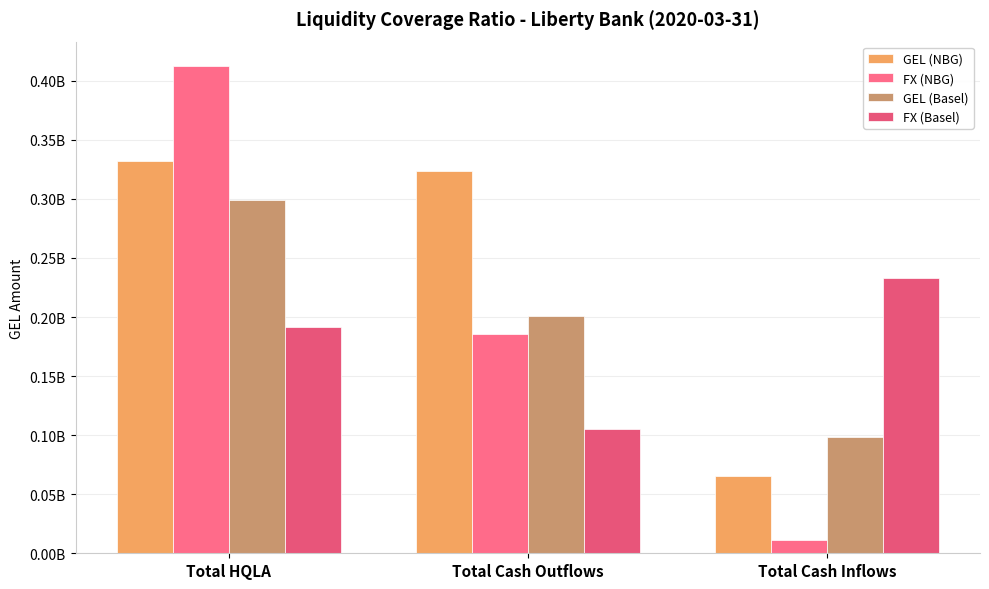

Are the bars horizontal?

No